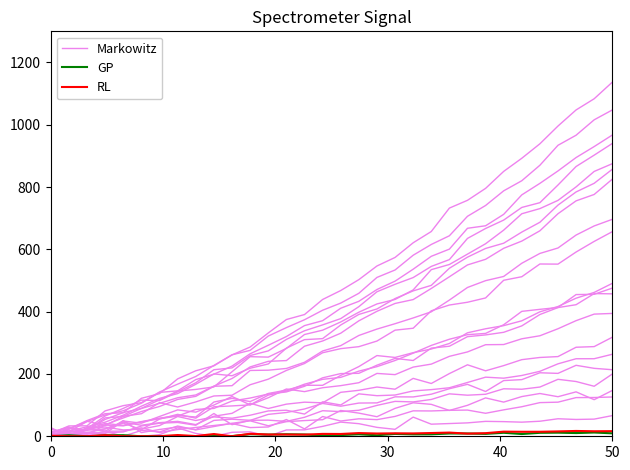

What is the difference between the highest and lowest values at 0?

1.8